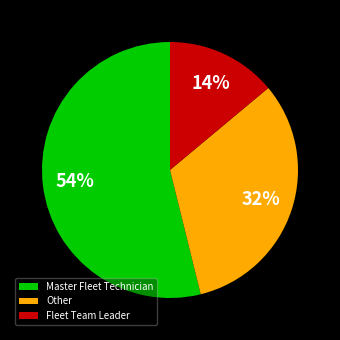

How many segments does this pie chart have?

3